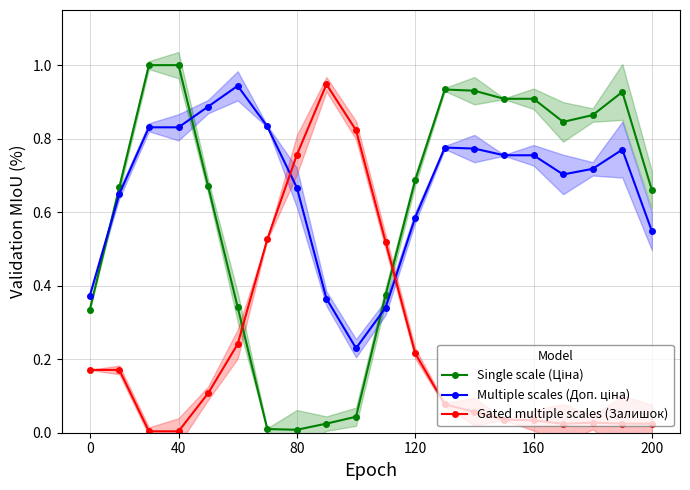

Which has a higher value, 11 or 6?

11